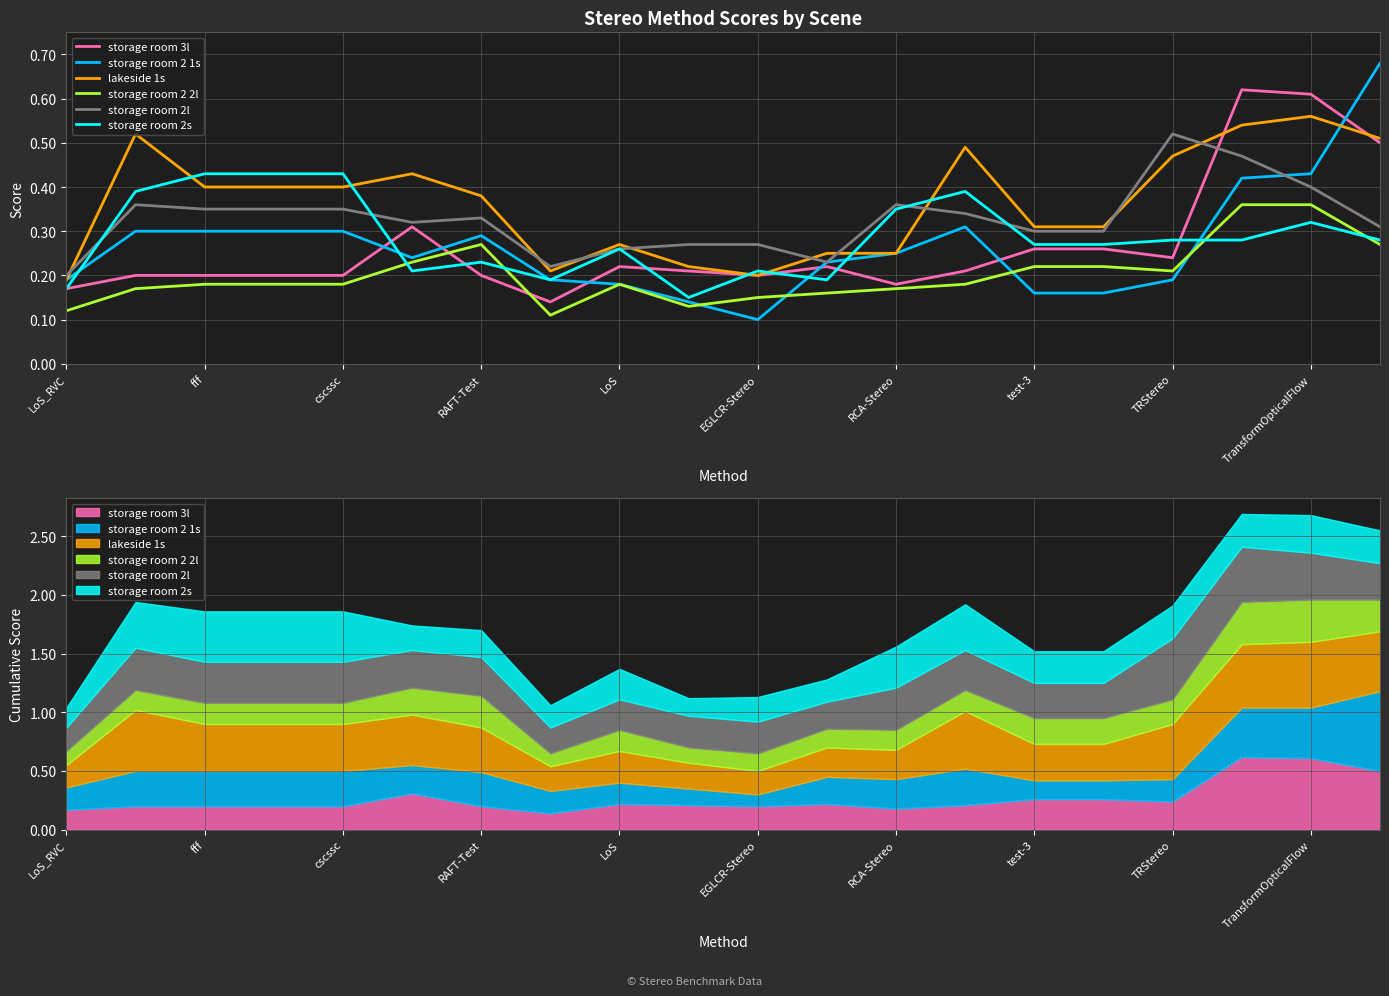

List the series in order of their peak value, highest first.

storage room 2 1s, storage room 3l, lakeside 1s, storage room 2l, storage room 2s, storage room 2 2l